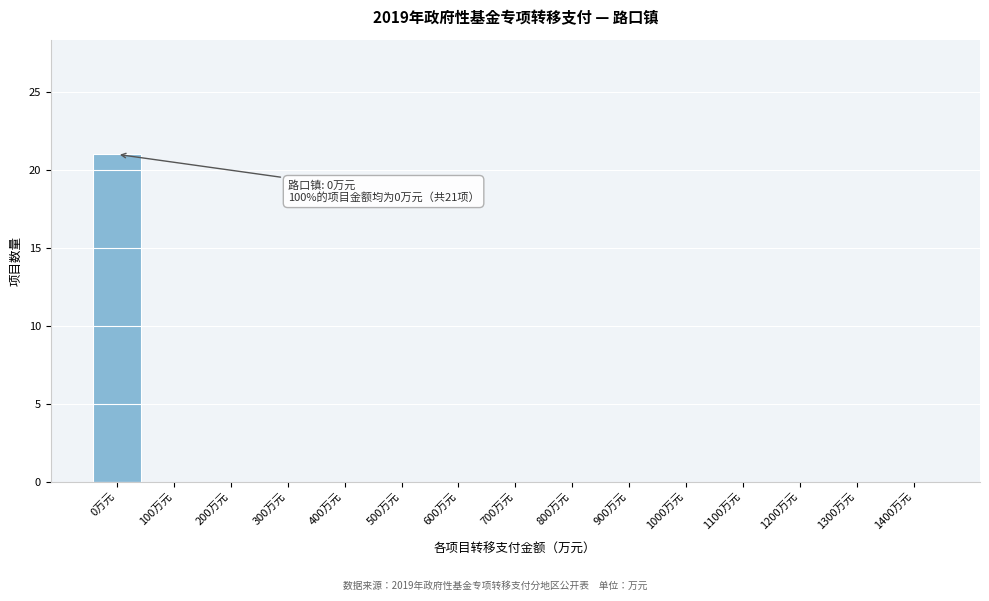

Reading left to right, list all the values displayed in this chart.

0万元=21	100万元=0	200万元=0	300万元=0	400万元=0	500万元=0	600万元=0	700万元=0	800万元=0	900万元=0	1000万元=0	1100万元=0	1200万元=0	1300万元=0	1400万元=0